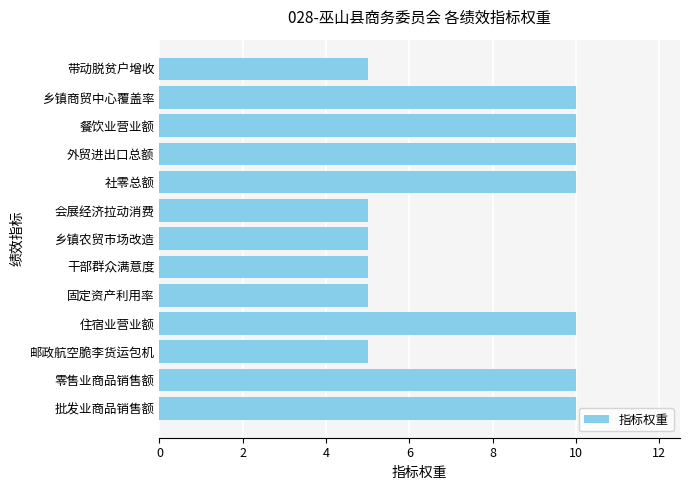

What is the sum of all values?

100